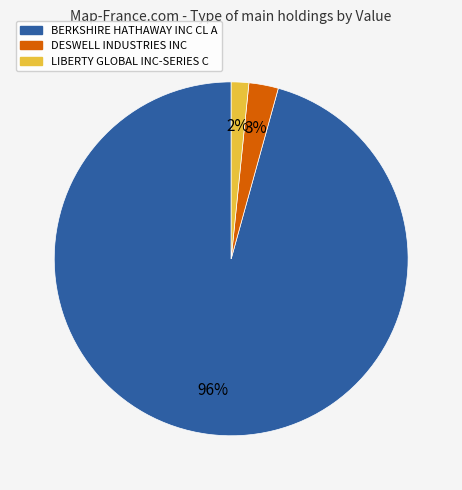

Which category has the biggest portion of the pie?

BERKSHIRE HATHAWAY INC CL A